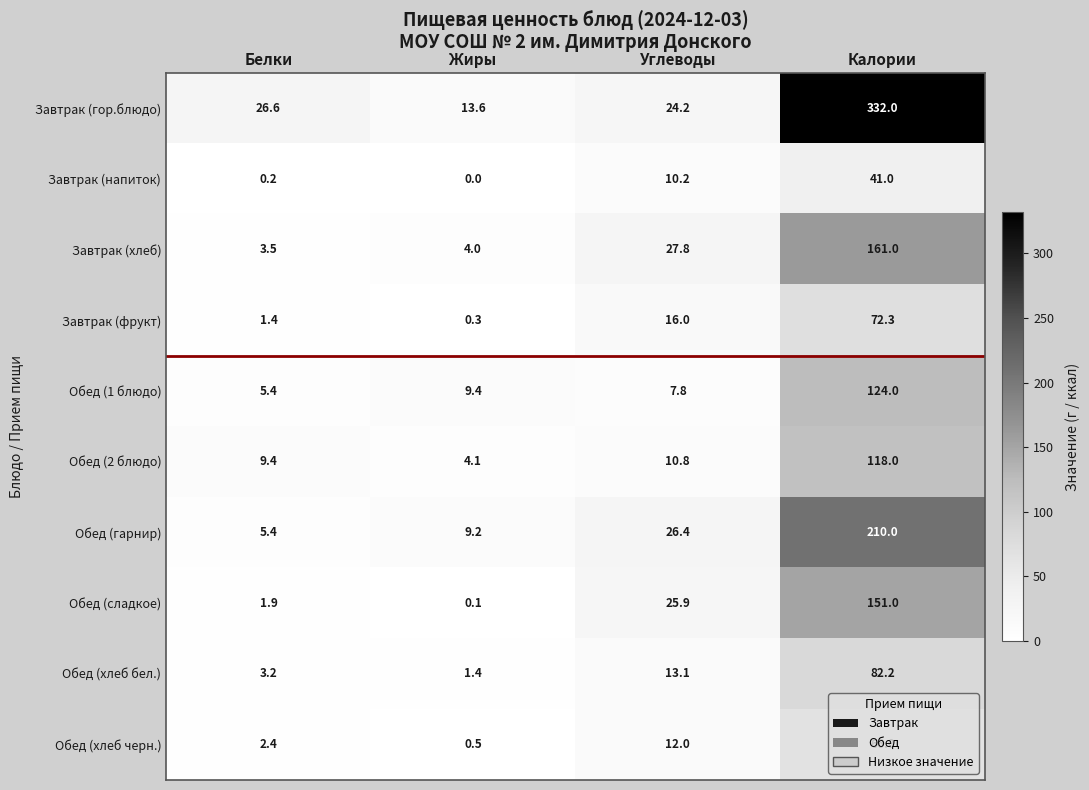

At how many categories does at least one series exceed 293?

1